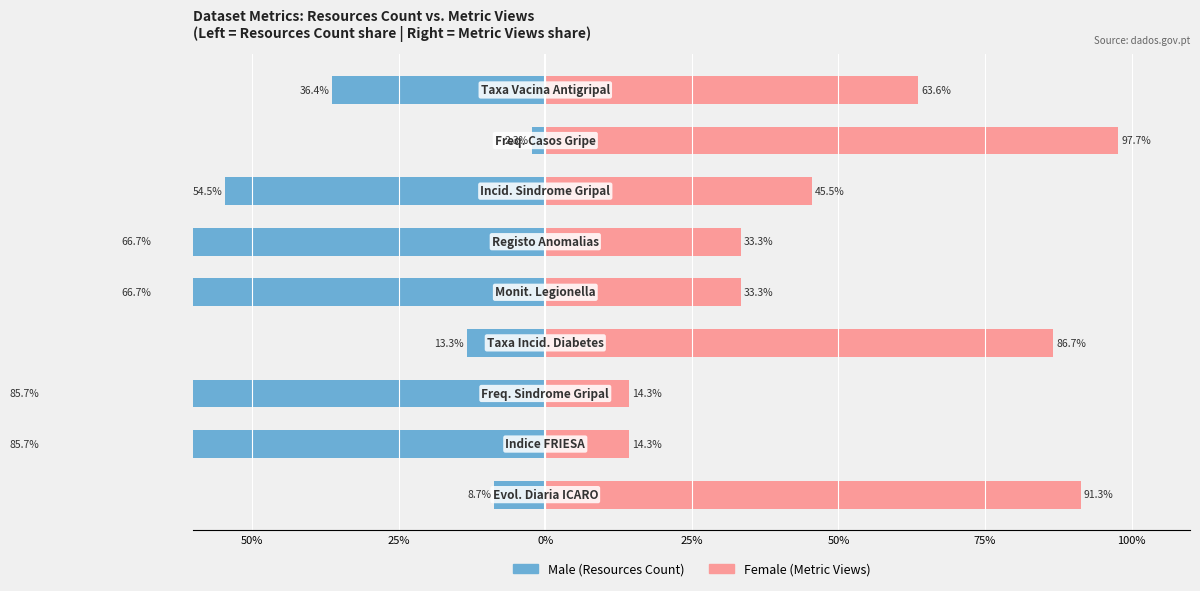

Which series has the largest range (max minus min)?

Male (Resources Count)